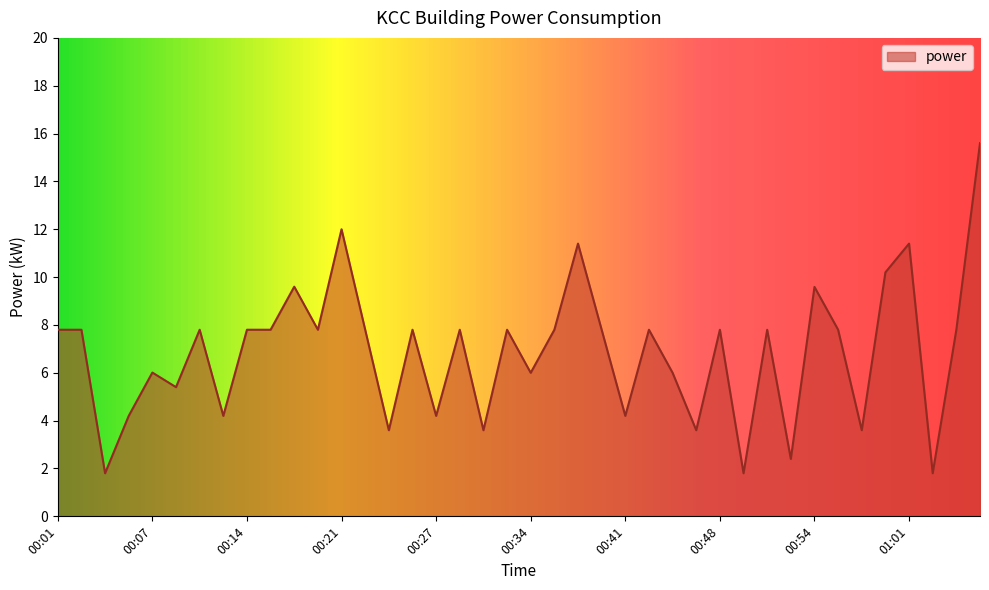

What is the difference between the maximum and minimum values?

13.8